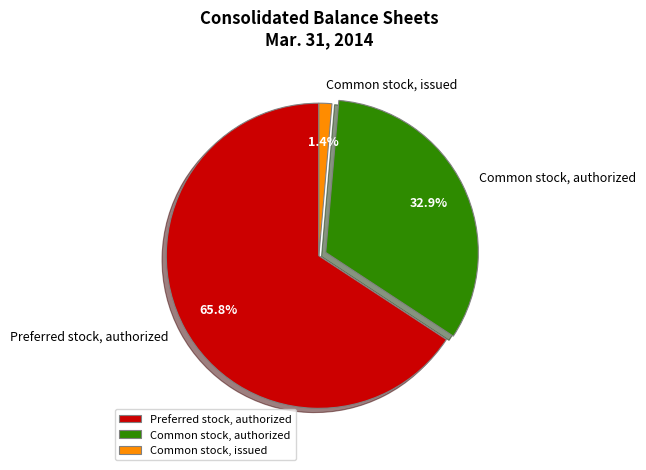

Is it true that Common stock, authorized is 33% of the pie?

True